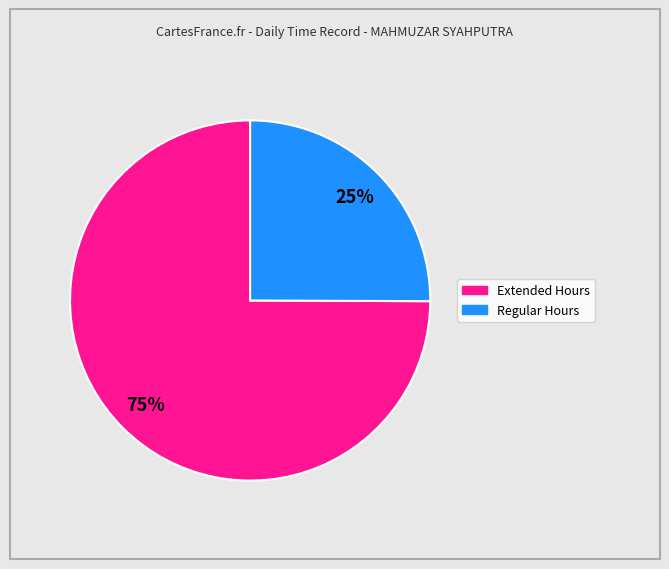

How many slices are in this pie chart?

2